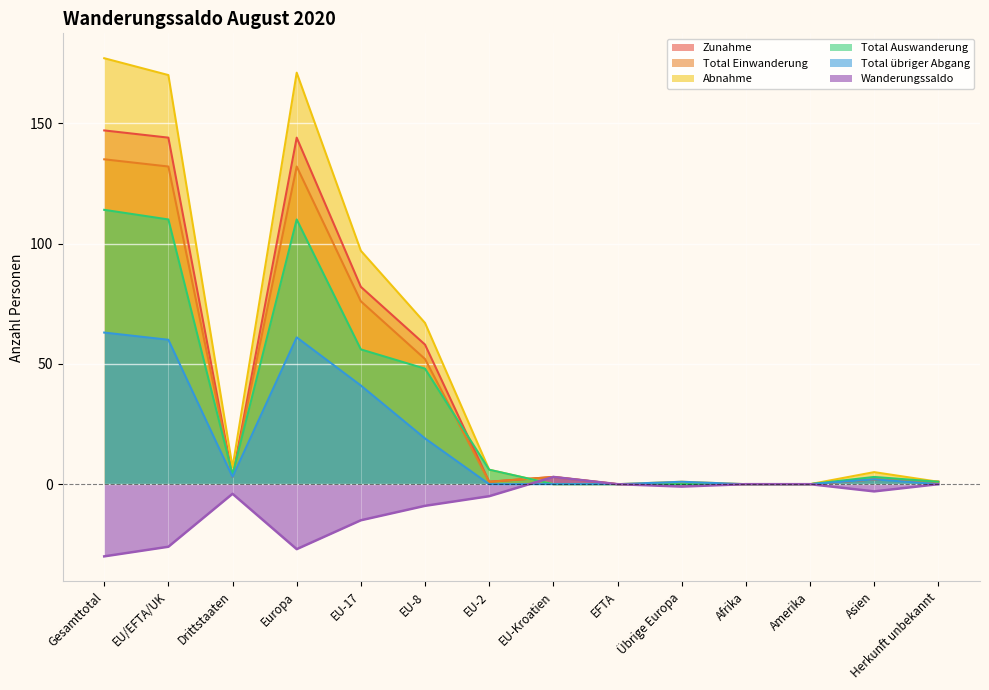

Is the value of Zunahme at Übrige Europa greater than the value of Wanderungssaldo at EFTA?

No